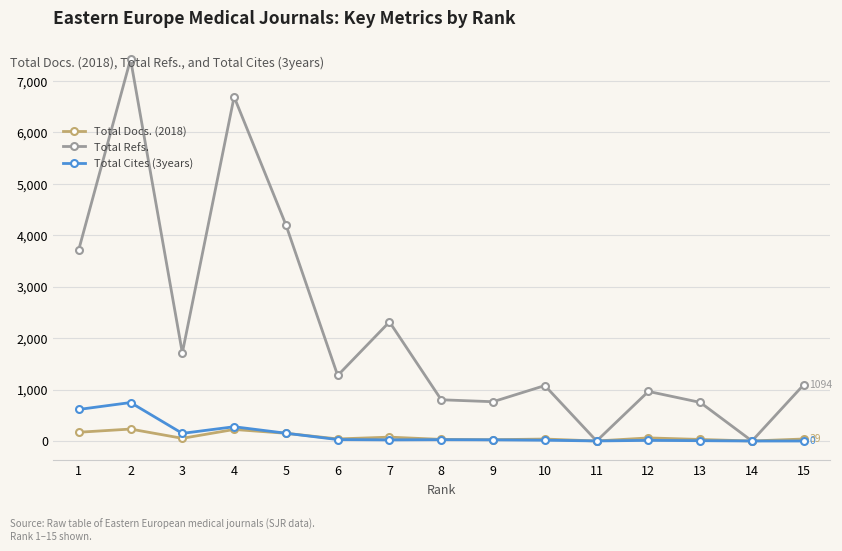

Count the number of categories in the chart.

15